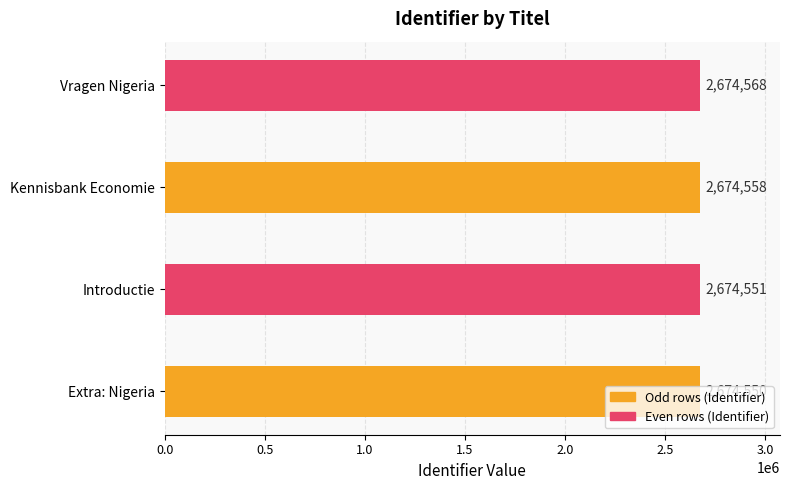

How many series are shown in this chart?

1